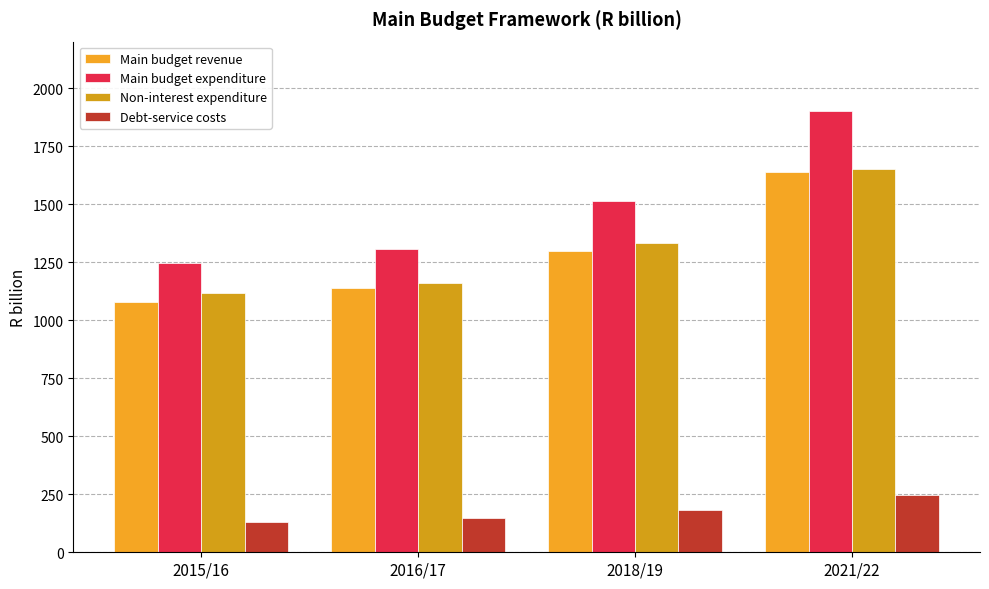

What is the difference between the Main budget expenditure values at 2021/22 and 2015/16?

654.9